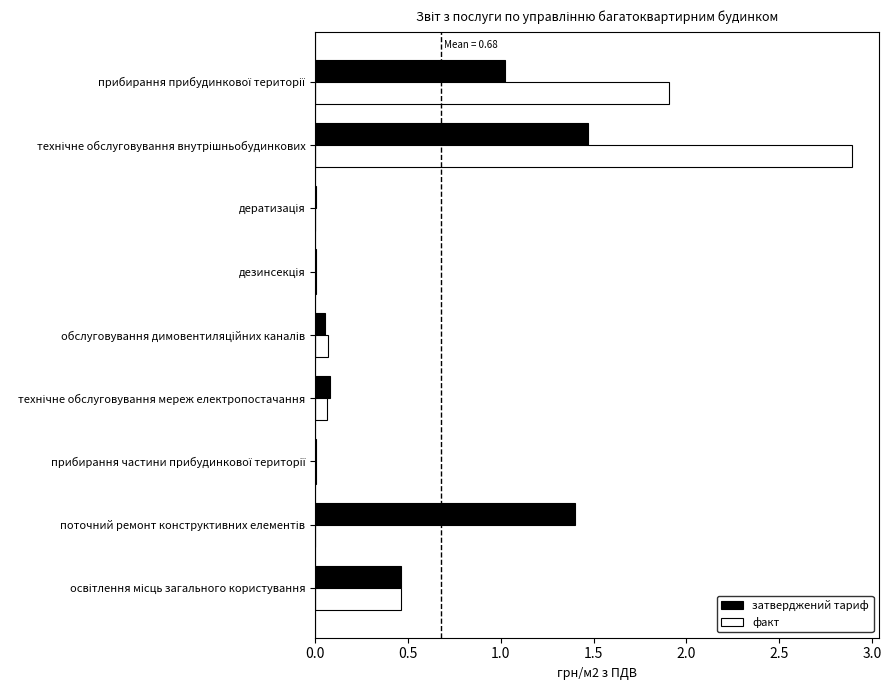

What is the sum of all факт values?

5.4